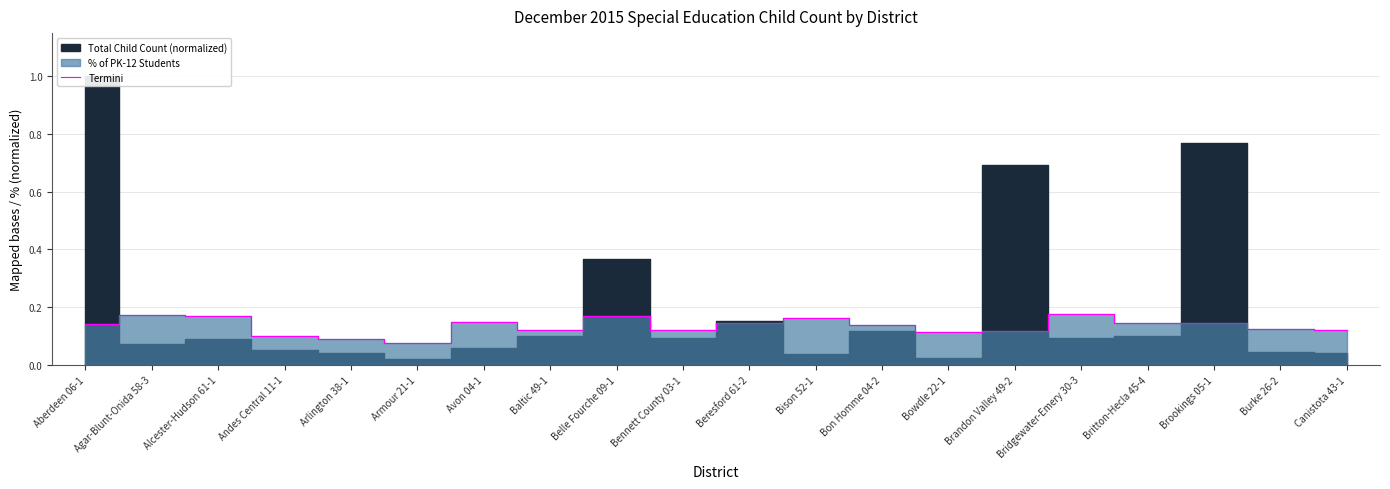

Rank the categories by value from lowest to highest.

Armour 21-1, Arlington 38-1, Andes Central 11-1, Bowdle 22-1, Brandon Valley 49-2, Canistota 43-1, Bennett County 03-1, Baltic 49-1, Burke 26-2, Bon Homme 04-2, Aberdeen 06-1, Britton-Hecla 45-4, Beresford 61-2, Brookings 05-1, Avon 04-1, Bison 52-1, Alcester-Hudson 61-1, Belle Fourche 09-1, Agar-Blunt-Onida 58-3, Bridgewater-Emery 30-3